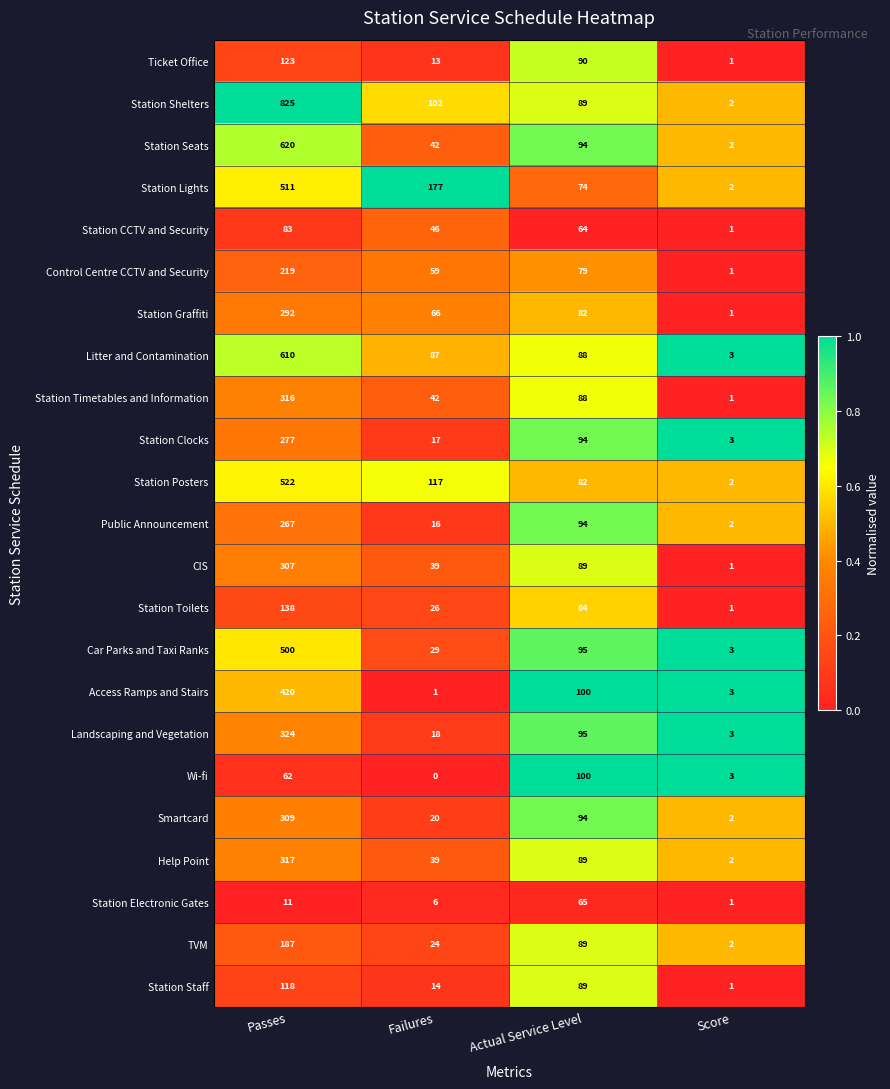

What is the total value across all series at Failures?

1000